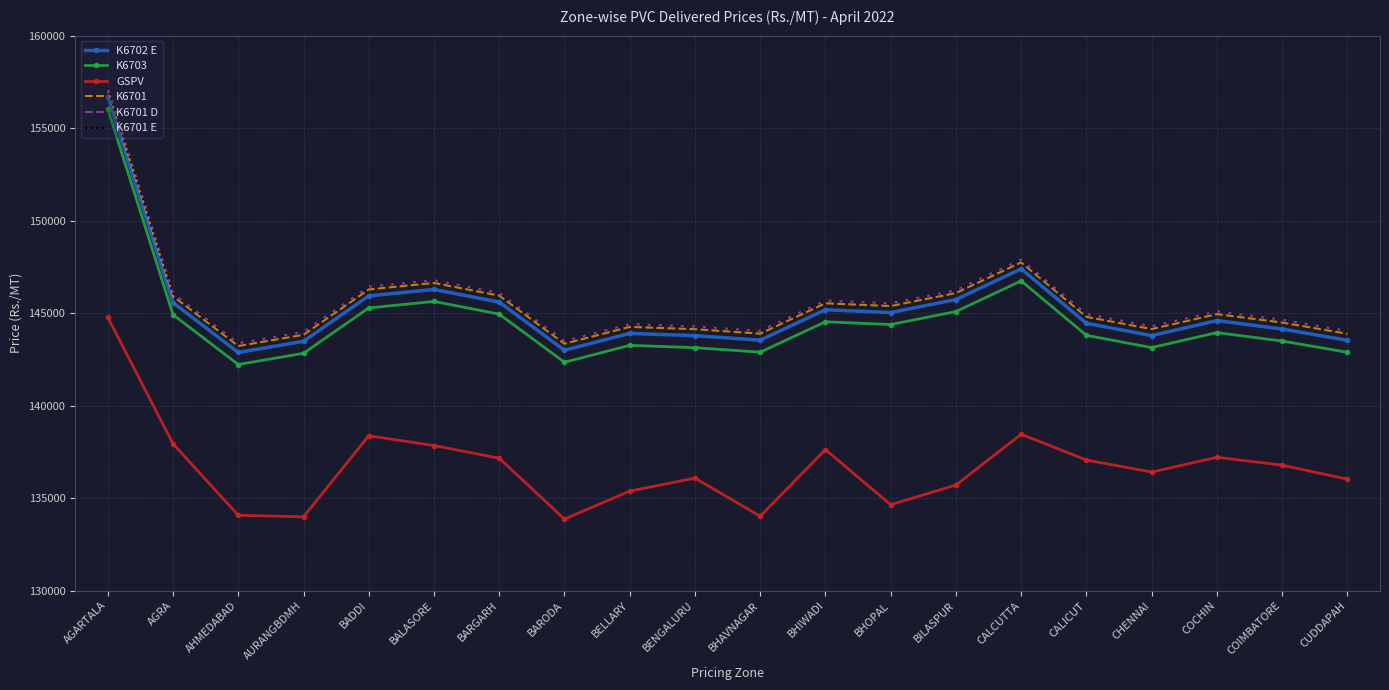

Reading left to right, extract all data points from this chart.

K6702 E: AGARTALA=156690	AGRA=145564	AHMEDABAD=142871	AURANGBDMH=143476	BADDI=145928	BALASORE=146280	BARGARH=145594	BARODA=142993	BELLARY=143905	BENGALURU=143780	BHAVNAGAR=143538	BHIWADI=145180	BHOPAL=145031	BILASPUR=145734	CALCUTTA=147391	CALICUT=144447	CHENNAI=143785	COCHIN=144595	COIMBATORE=144139	CUDDAPAH=143530
K6703: AGARTALA=156040	AGRA=144914	AHMEDABAD=142221	AURANGBDMH=142826	BADDI=145278	BALASORE=145630	BARGARH=144944	BARODA=142343	BELLARY=143255	BENGALURU=143130	BHAVNAGAR=142888	BHIWADI=144530	BHOPAL=144381	BILASPUR=145084	CALCUTTA=146741	CALICUT=143797	CHENNAI=143135	COCHIN=143945	COIMBATORE=143489	CUDDAPAH=142880
GSPV: AGARTALA=144770	AGRA=137934	AHMEDABAD=134071	AURANGBDMH=133986	BADDI=138368	BALASORE=137840	BARGARH=137154	BARODA=133863	BELLARY=135375	BENGALURU=136080	BHAVNAGAR=134018	BHIWADI=137620	BHOPAL=134641	BILASPUR=135704	CALCUTTA=138451	CALICUT=137057	CHENNAI=136405	COCHIN=137205	COIMBATORE=136779	CUDDAPAH=136020
K6701: AGARTALA=157040	AGRA=145914	AHMEDABAD=143221	AURANGBDMH=143826	BADDI=146278	BALASORE=146630	BARGARH=145944	BARODA=143343	BELLARY=144255	BENGALURU=144130	BHAVNAGAR=143888	BHIWADI=145530	BHOPAL=145381	BILASPUR=146084	CALCUTTA=147741	CALICUT=144797	CHENNAI=144135	COCHIN=144945	COIMBATORE=144489	CUDDAPAH=143880
K6701 D: AGARTALA=157190	AGRA=146064	AHMEDABAD=143371	AURANGBDMH=143976	BADDI=146428	BALASORE=146780	BARGARH=146094	BARODA=143493	BELLARY=144405	BENGALURU=144280	BHAVNAGAR=144038	BHIWADI=145680	BHOPAL=145531	BILASPUR=146234	CALCUTTA=147891	CALICUT=144947	CHENNAI=144285	COCHIN=145095	COIMBATORE=144639	CUDDAPAH=144030
K6701 E: AGARTALA=157190	AGRA=146064	AHMEDABAD=143371	AURANGBDMH=143976	BADDI=146428	BALASORE=146780	BARGARH=146094	BARODA=143493	BELLARY=144405	BENGALURU=144280	BHAVNAGAR=144038	BHIWADI=145680	BHOPAL=145531	BILASPUR=146234	CALCUTTA=147891	CALICUT=144947	CHENNAI=144285	COCHIN=145095	COIMBATORE=144639	CUDDAPAH=144030